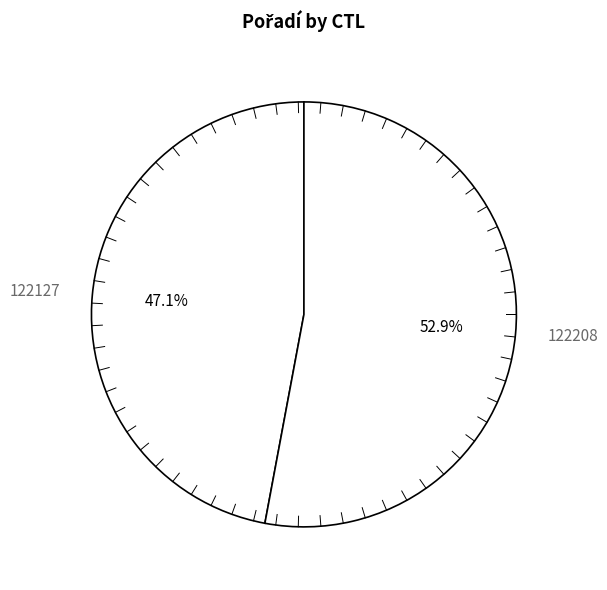

Which slice is the smallest?

122127